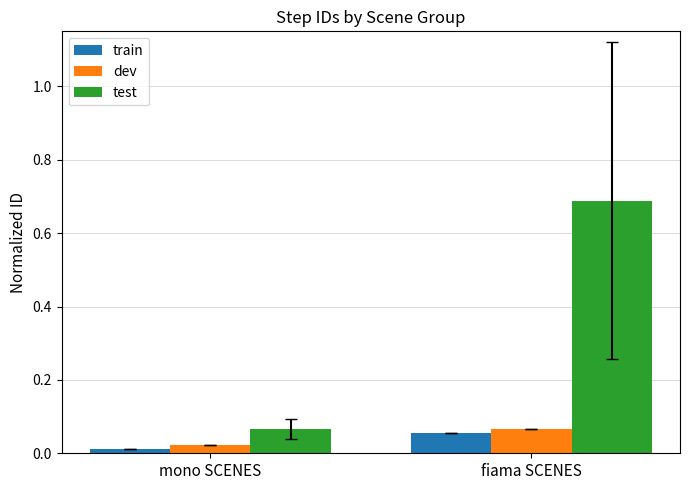

Which series has the largest range (max minus min)?

test